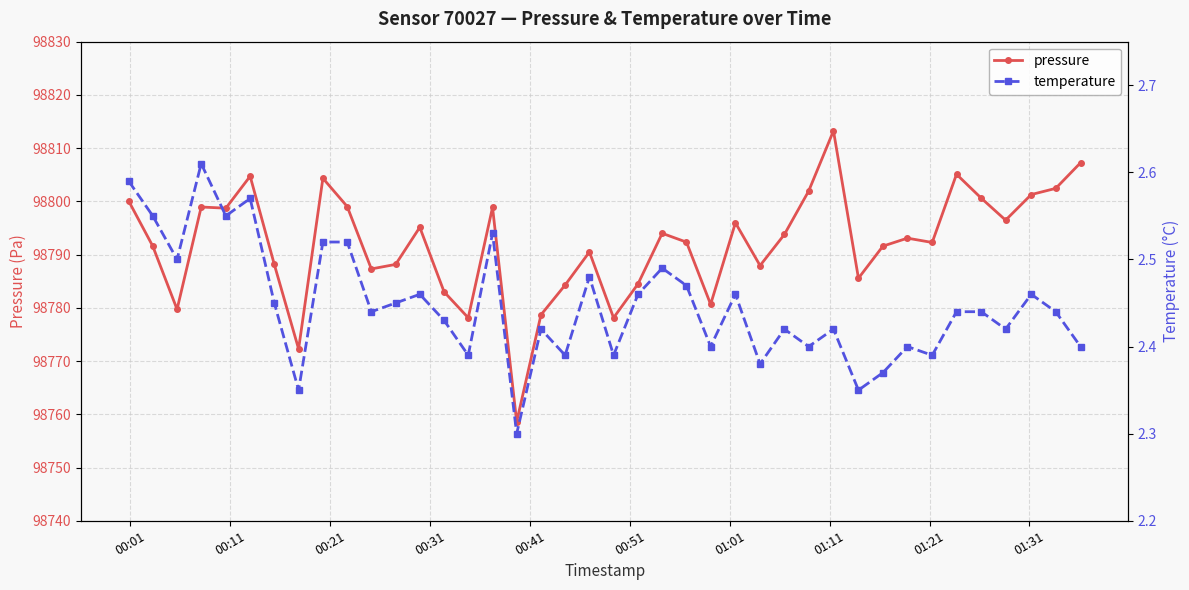

True or false: pressure has more than 0 interior local peaks.

True